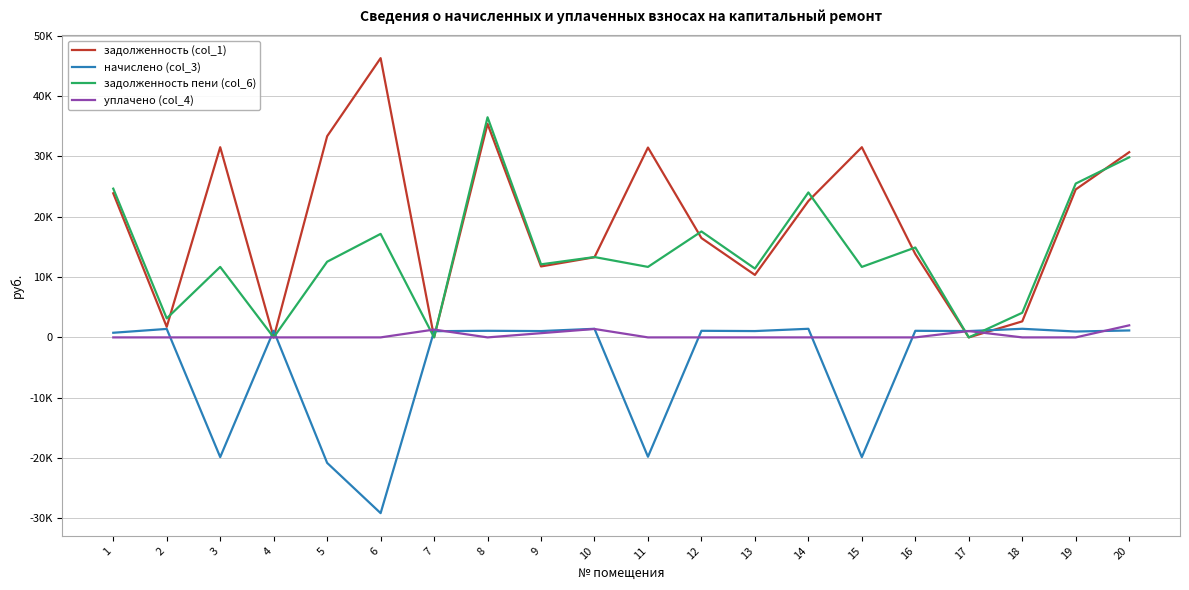

Rank the series at 6 from lowest to highest value.

начислено (col_3), уплачено (col_4), задолженность пени (col_6), задолженность (col_1)